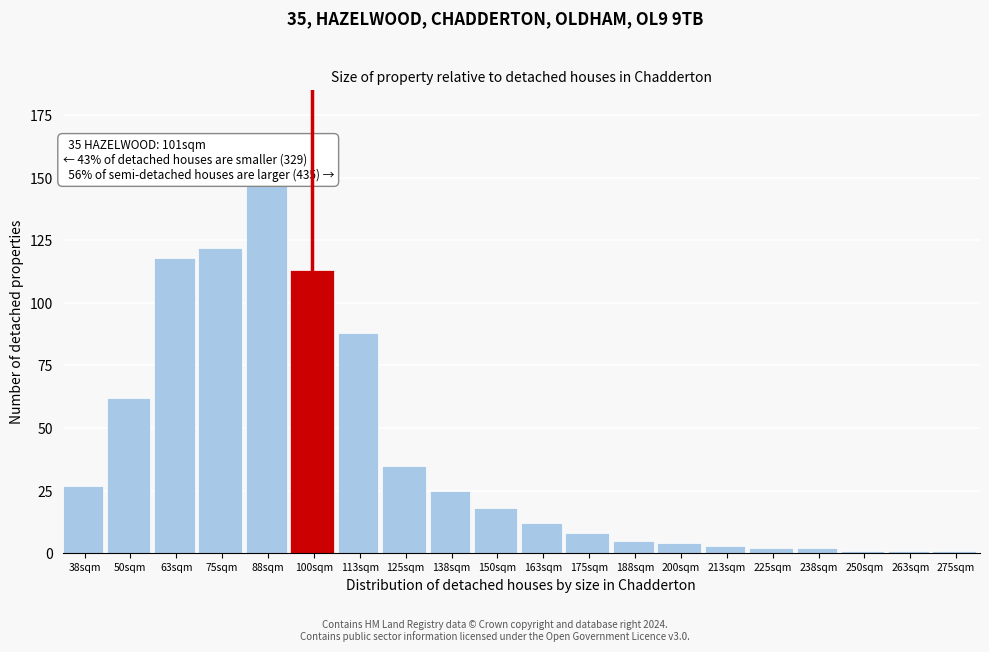

Reading left to right, extract all data points from this chart.

27	62	118	122	148	113	88	35	25	18	12	8	5	4	3	2	2	1	1	1